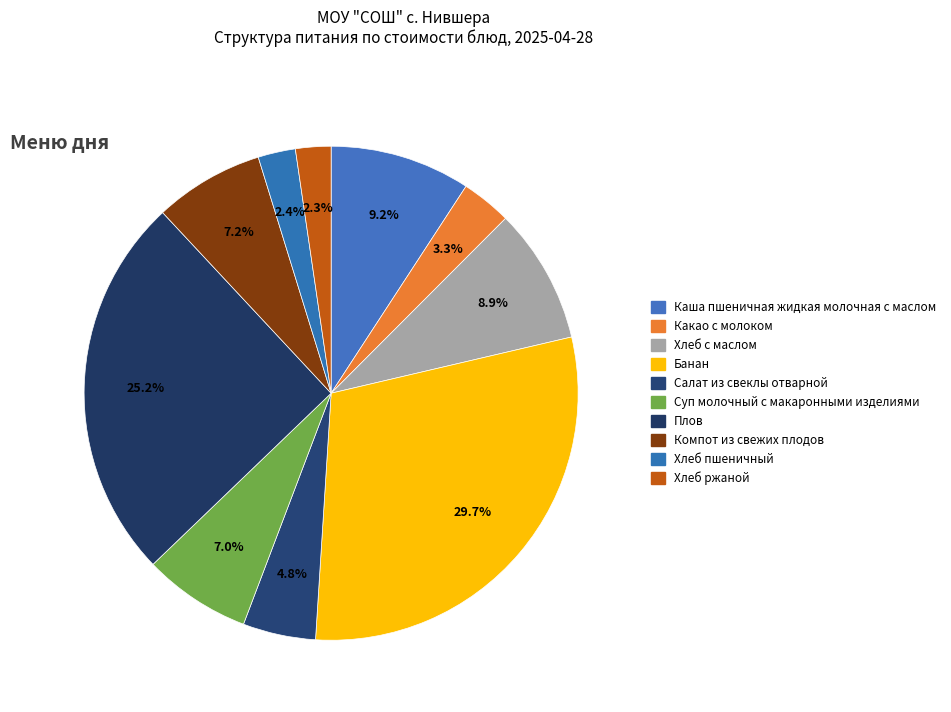

Rank the categories by value from highest to lowest.

Банан, Плов, Каша пшеничная жидкая молочная с маслом, Хлеб с маслом, Компот из свежих плодов, Суп молочный с макаронными изделиями, Салат из свеклы отварной, Какао с молоком, Хлеб пшеничный, Хлеб ржаной